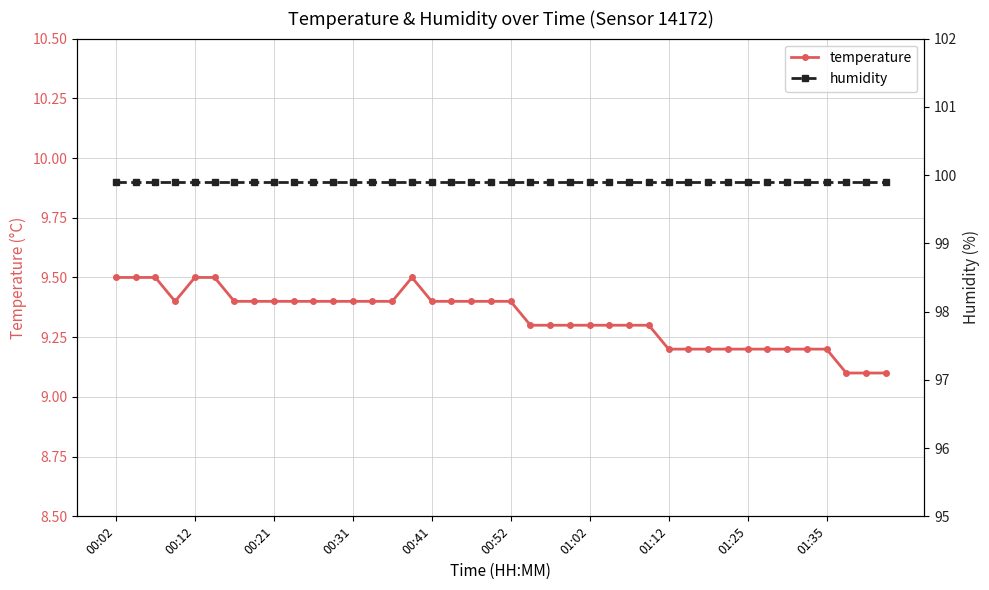

Reading left to right, list all the values displayed in this chart.

temperature: 9.5	9.5	9.5	9.4	9.5	9.5	9.4	9.4	9.4	9.4	9.4	9.4	9.4	9.4	9.4	9.5	9.4	9.4	9.4	9.4	9.4	9.3	9.3	9.3	9.3	9.3	9.3	9.3	9.2	9.2	9.2	9.2	9.2	9.2	9.2	9.2	9.2	9.1	9.1	9.1
humidity: 99.9	99.9	99.9	99.9	99.9	99.9	99.9	99.9	99.9	99.9	99.9	99.9	99.9	99.9	99.9	99.9	99.9	99.9	99.9	99.9	99.9	99.9	99.9	99.9	99.9	99.9	99.9	99.9	99.9	99.9	99.9	99.9	99.9	99.9	99.9	99.9	99.9	99.9	99.9	99.9